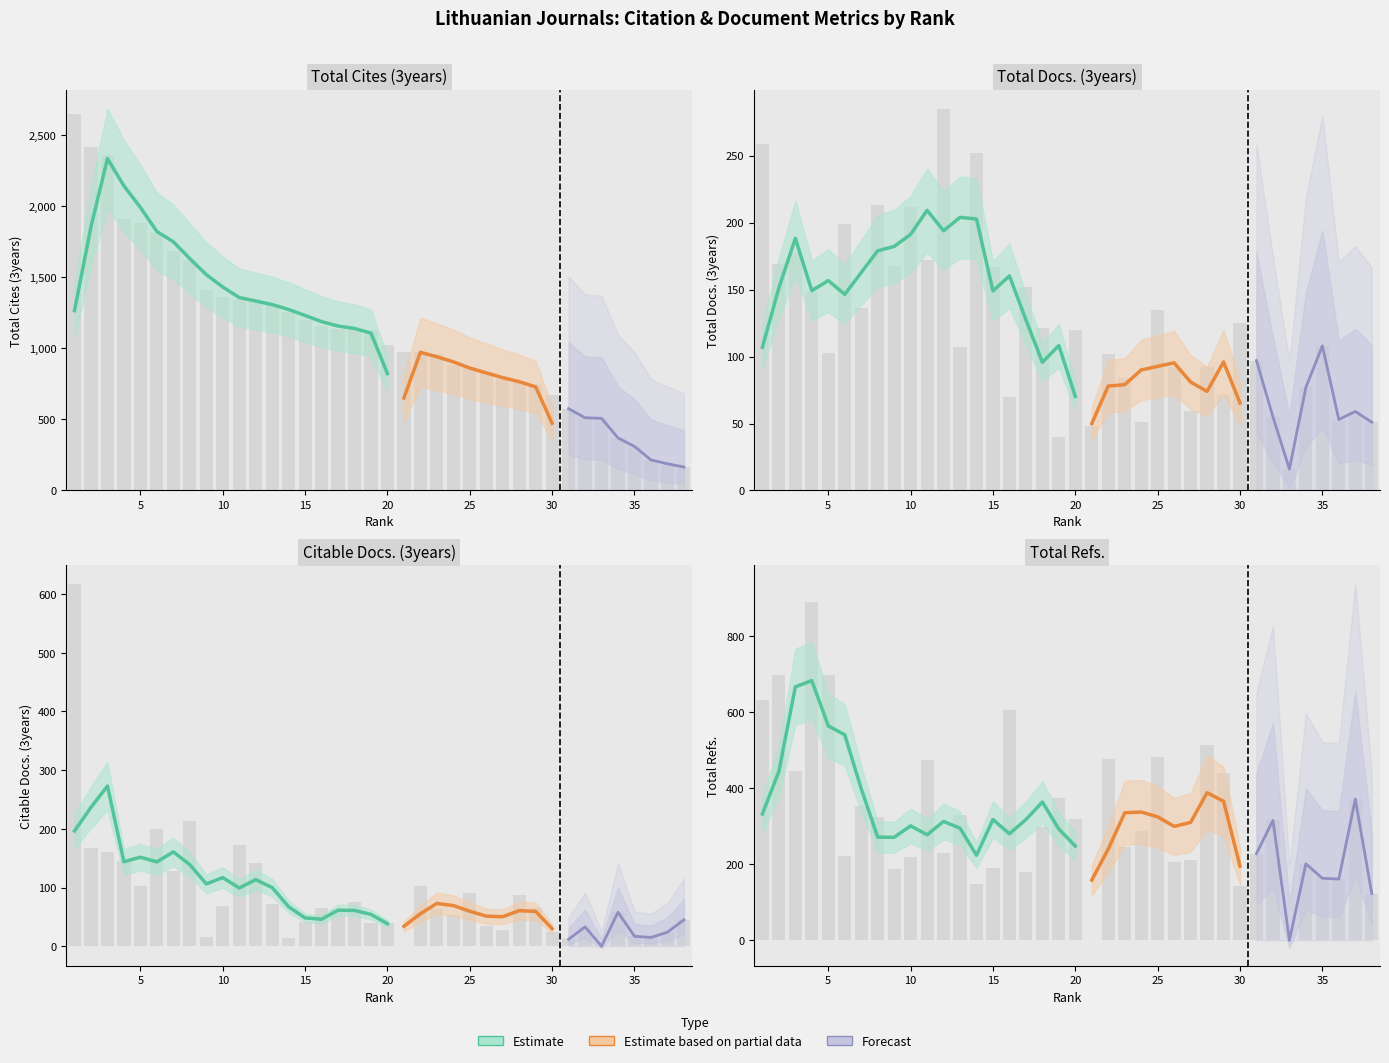

At how many categories does at least one series exceed 912?

23